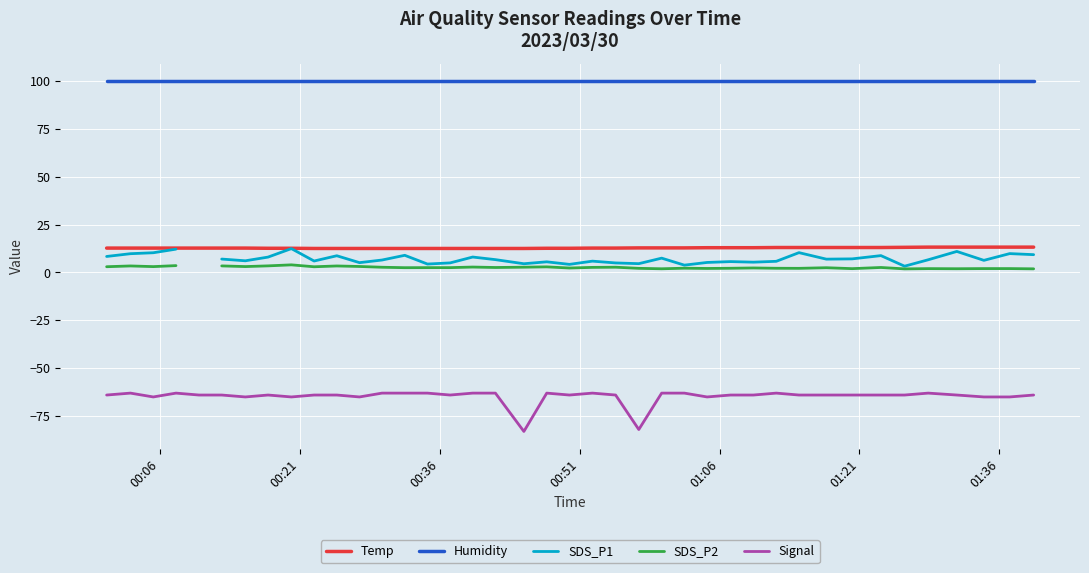

How many values in SDS_P1 are above zero?

39